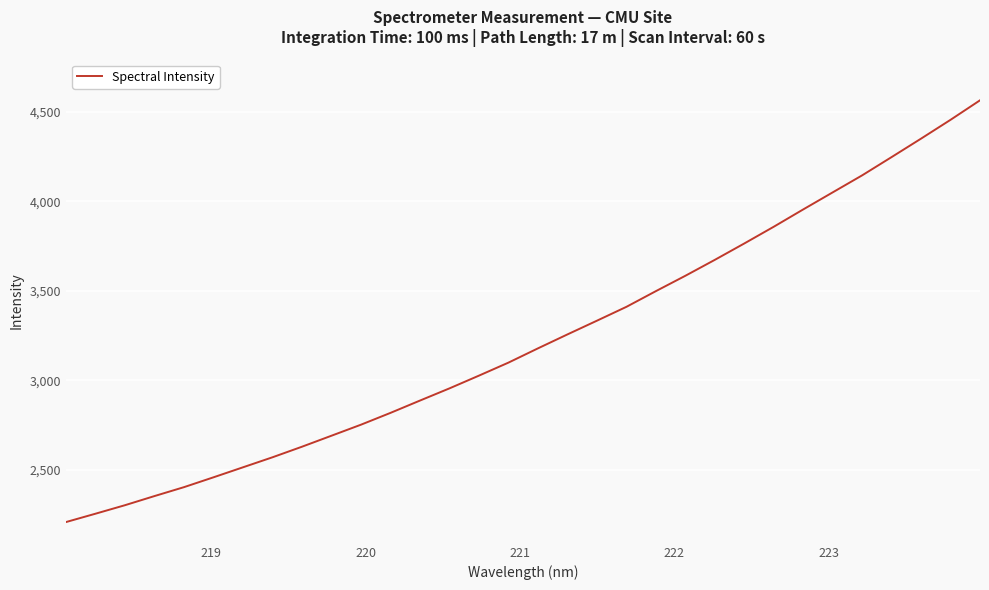

How many categories are shown in the chart?

32